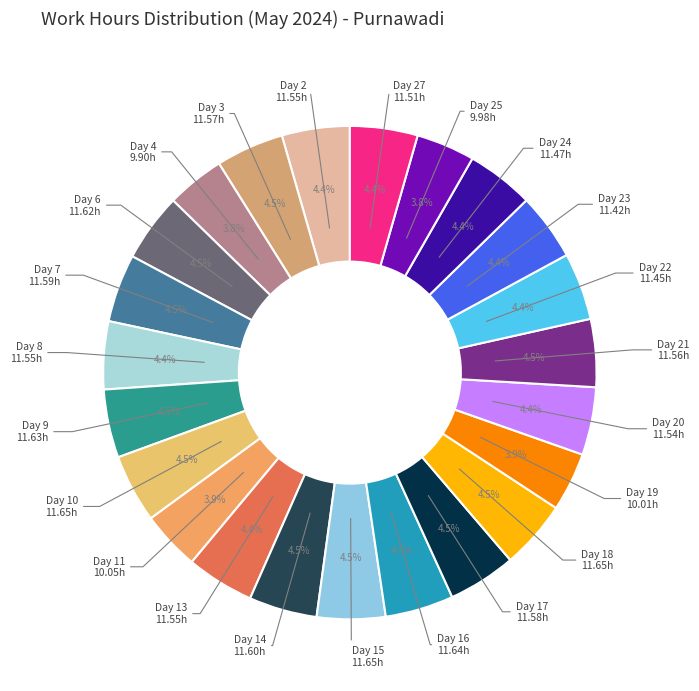

How many segments does this pie chart have?

23